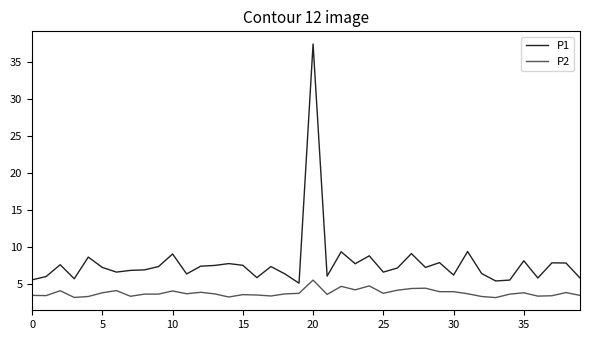

True or false: P2 and P1 cross at least once.

False